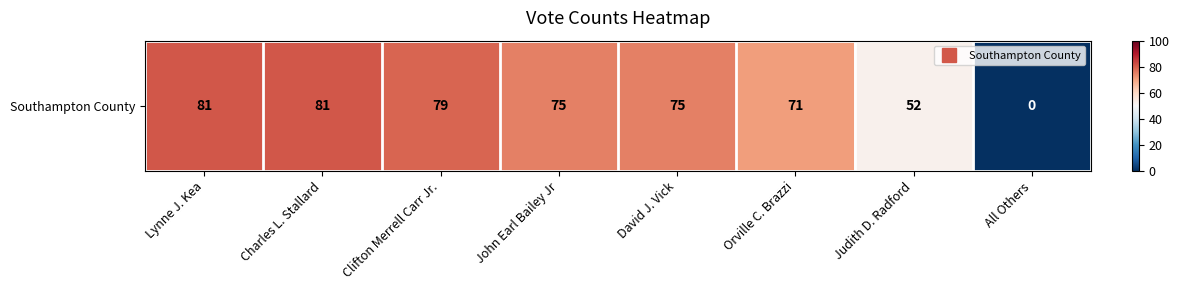

What is the maximum value shown in the chart?

81